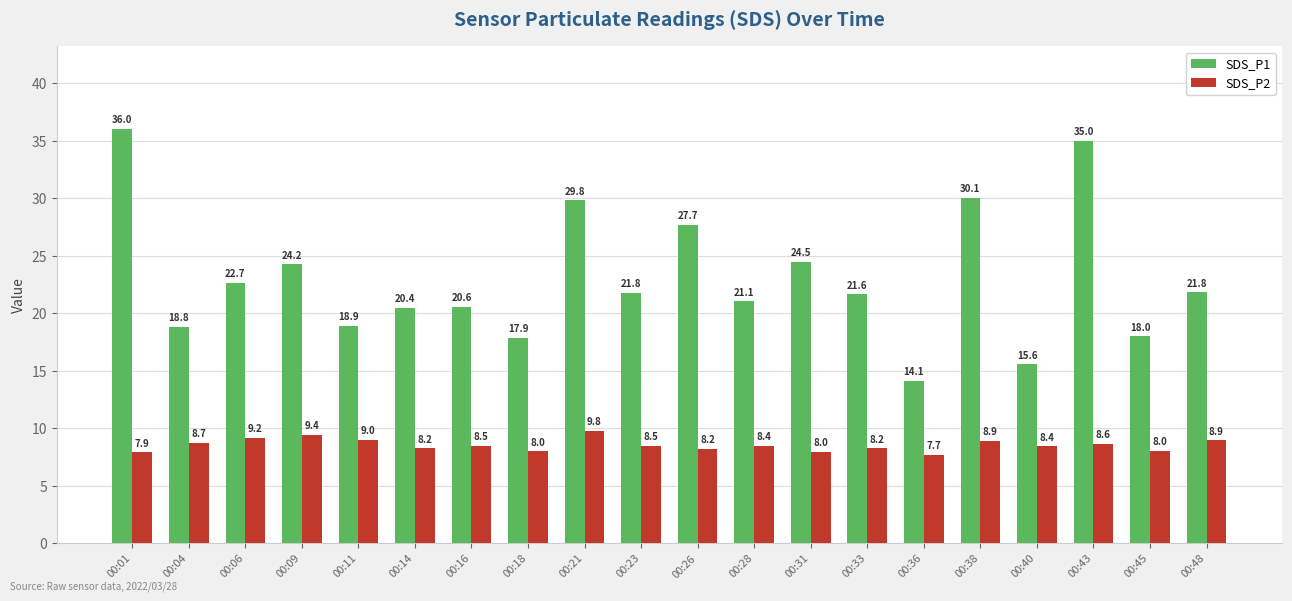

Are the bars grouped side by side (vs. stacked)?

Yes